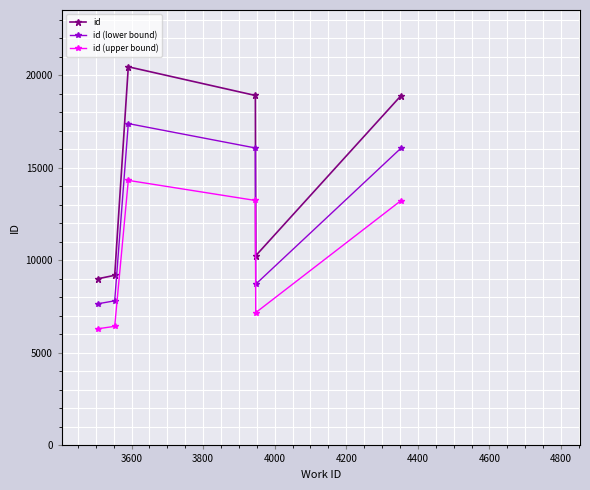

Which series has the largest range (max minus min)?

id